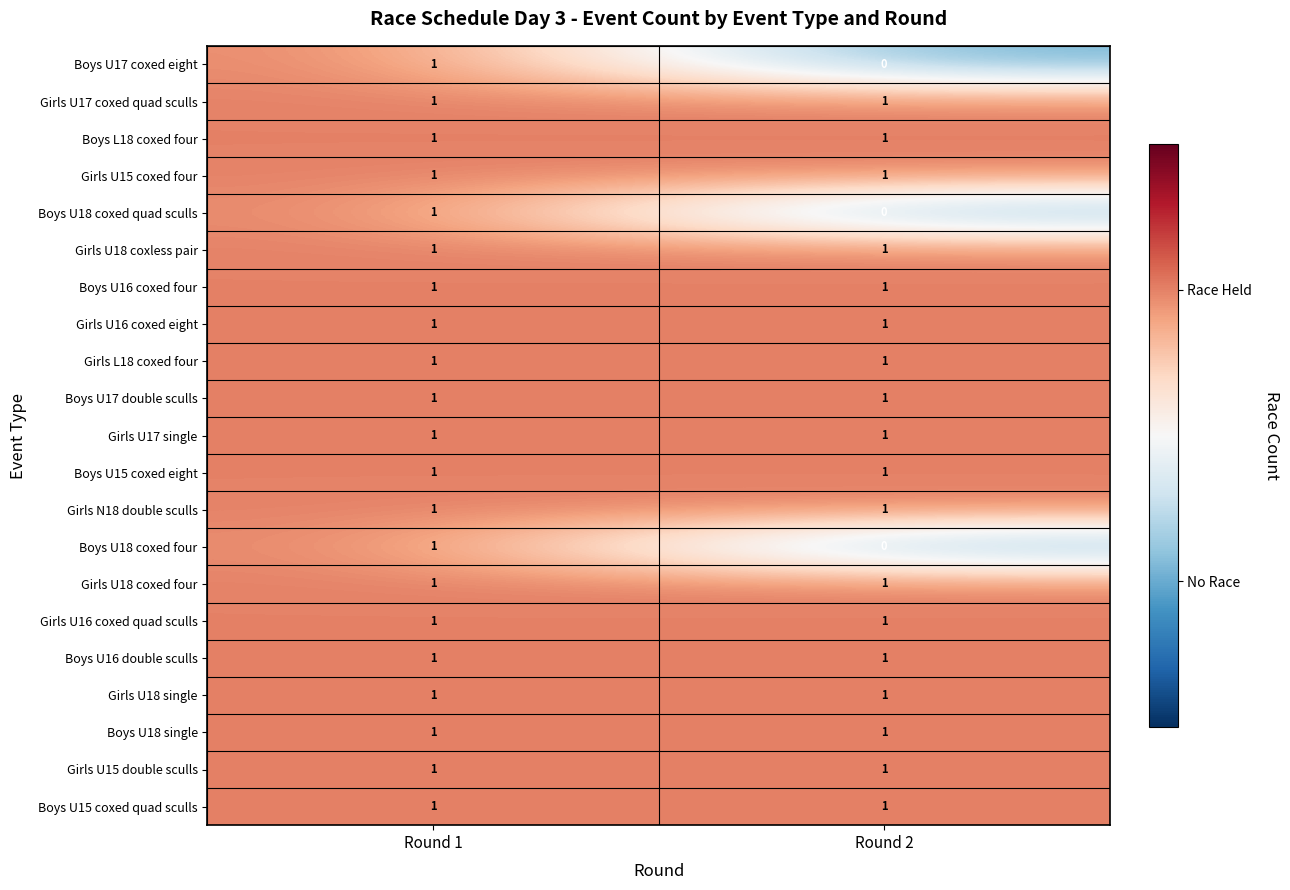

Which category has the lowest value across all series?

Round 2